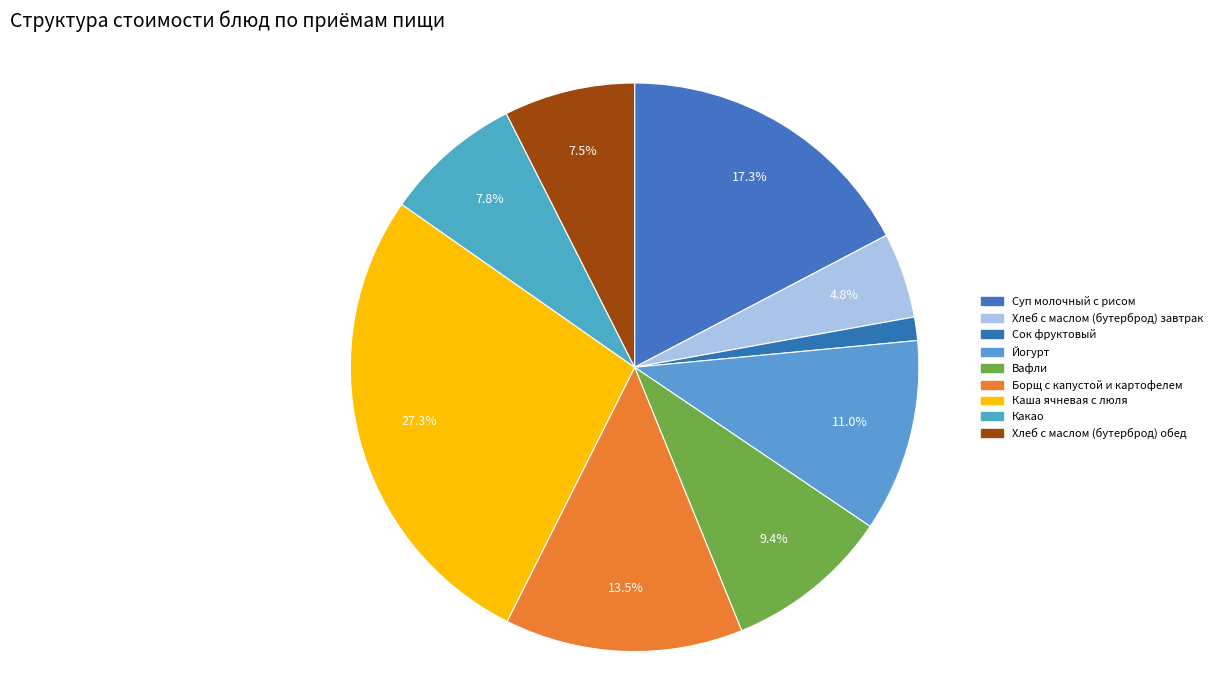

How many slices are in this pie chart?

9